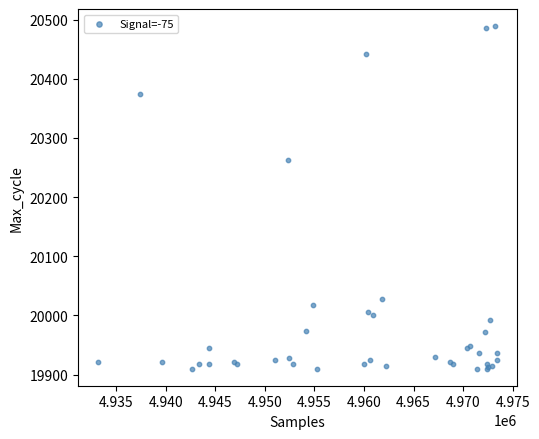

What Y value in the scatter plot is closest to 20199?

20263